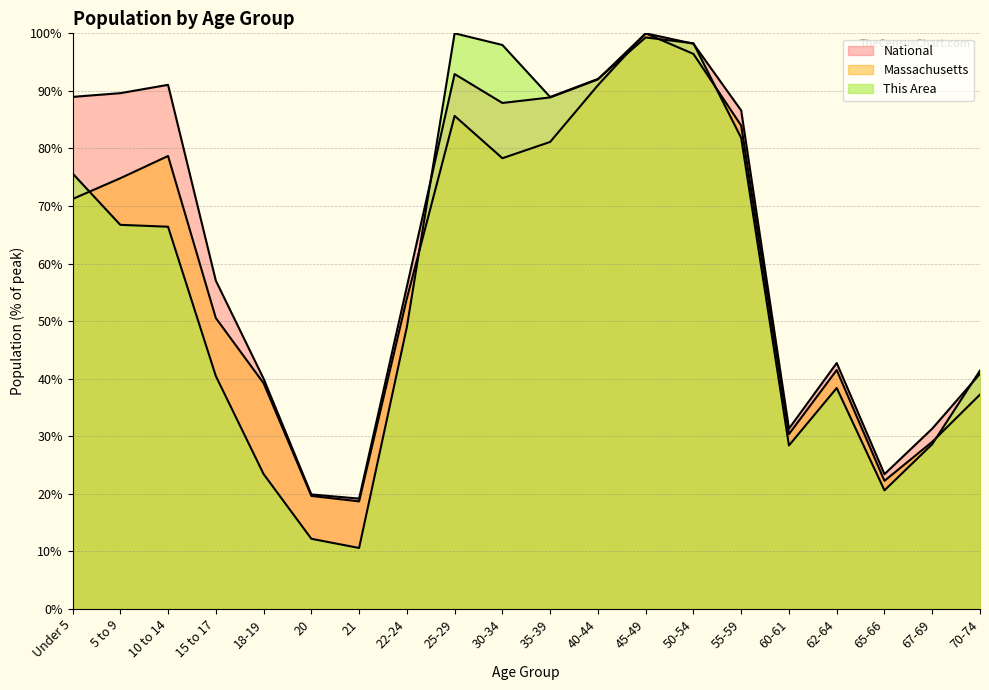

Between Under 5 and 70-74, which series saw the biggest shift?

National